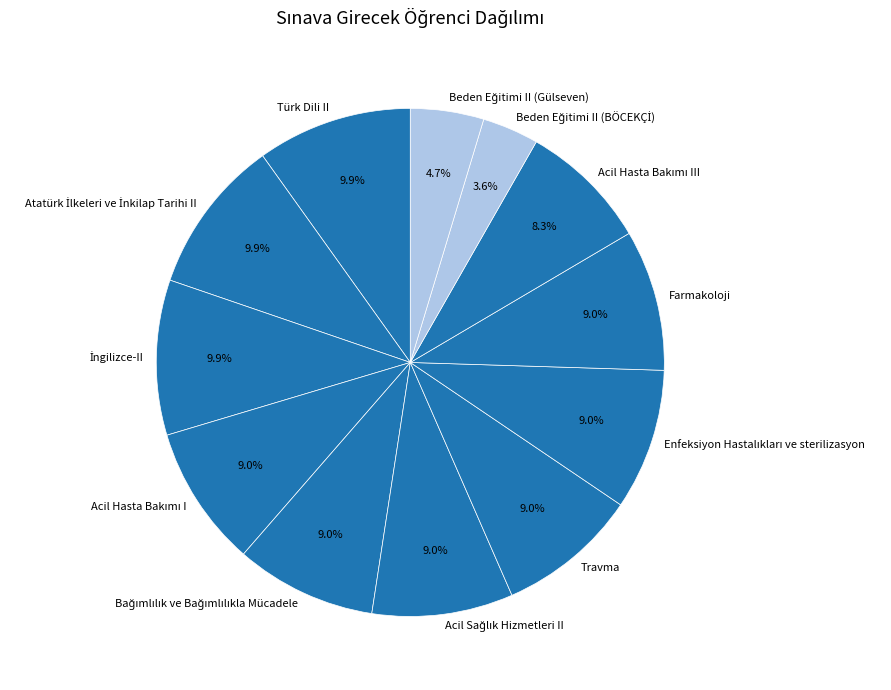

Does any single category account for the majority?

No